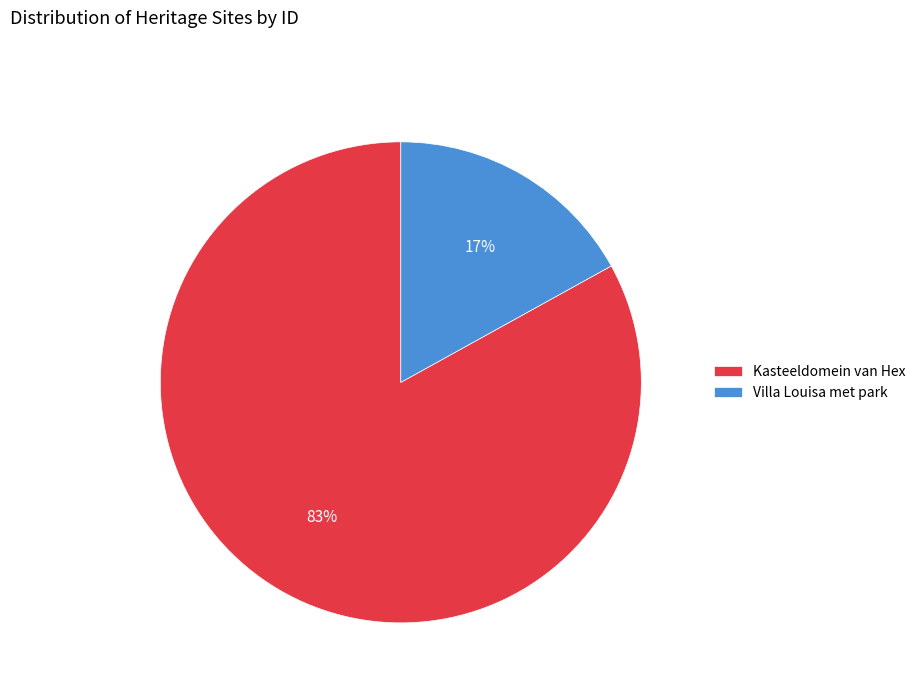

Which slice represents more than half of the pie?

Kasteeldomein van Hex